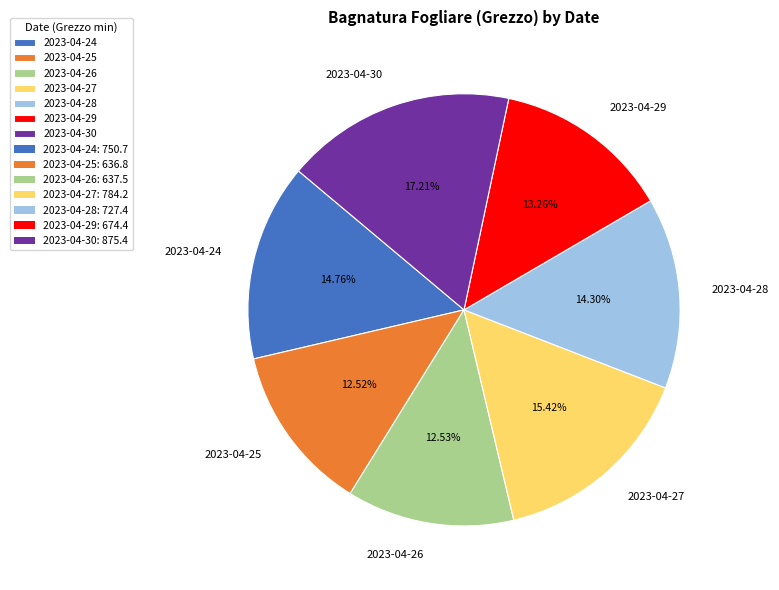

What percentage is the 2023-04-29 slice, to the nearest percent?

13%